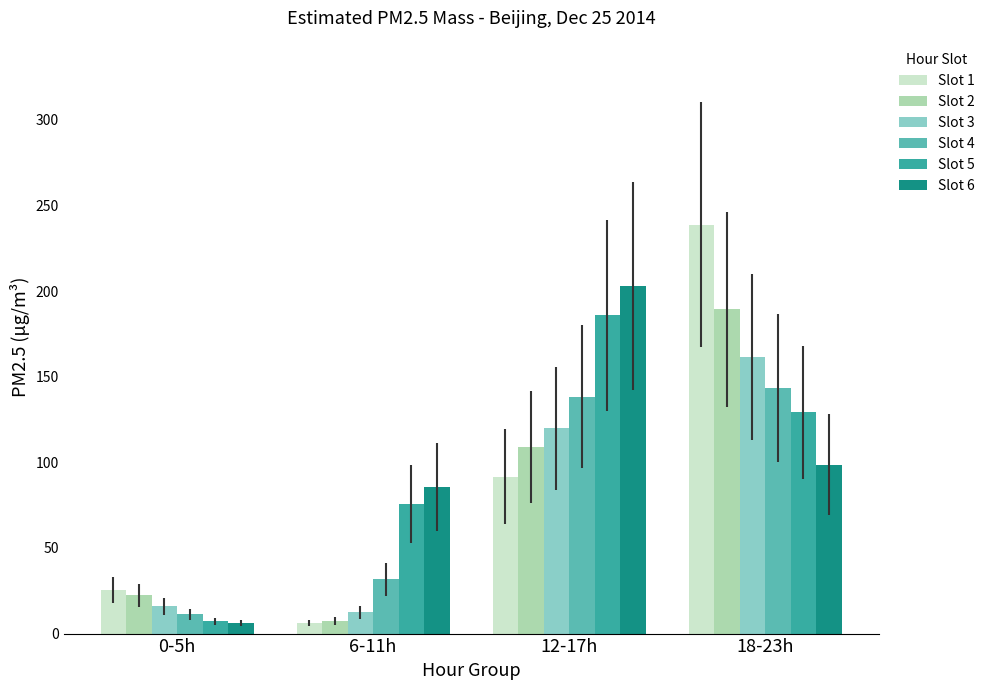

How many data points in Slot 6 are above 98?

2